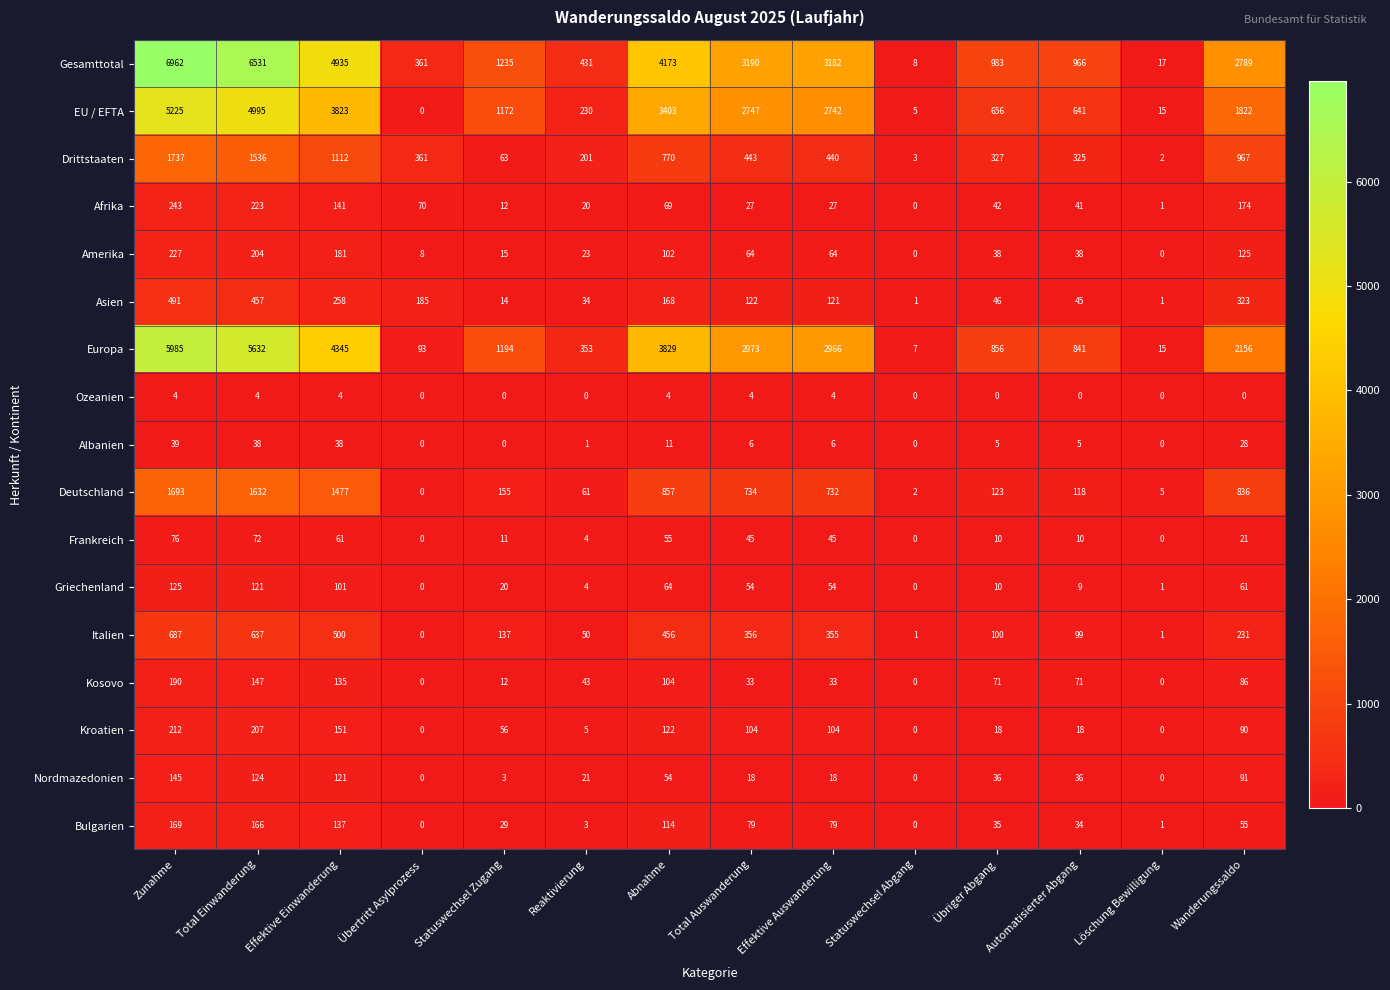

The Frankreich series shows 10 at Automatisierter Abgang. True or false?

True